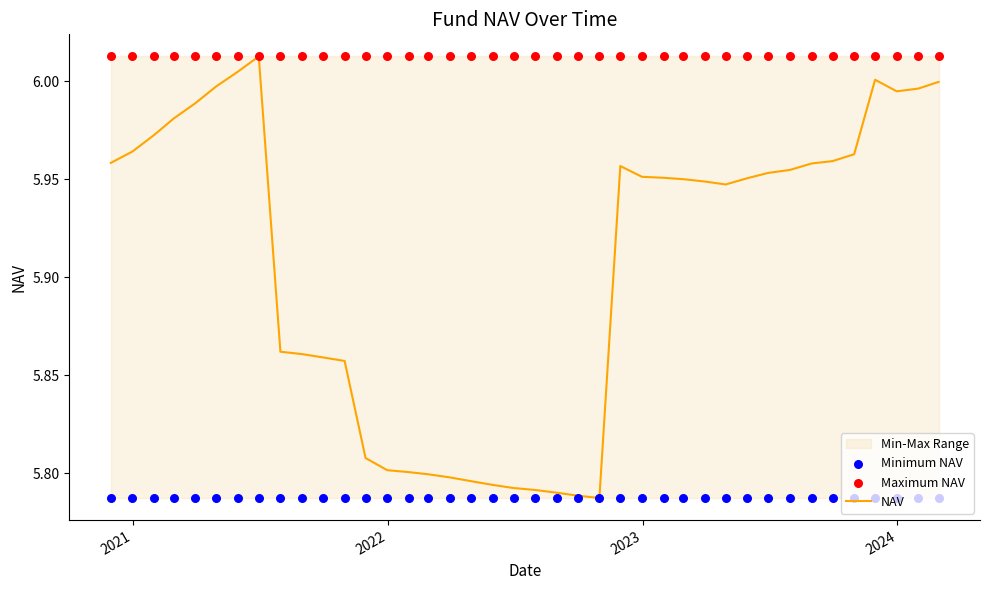

Which series has the widest spread of Y values?

NAV